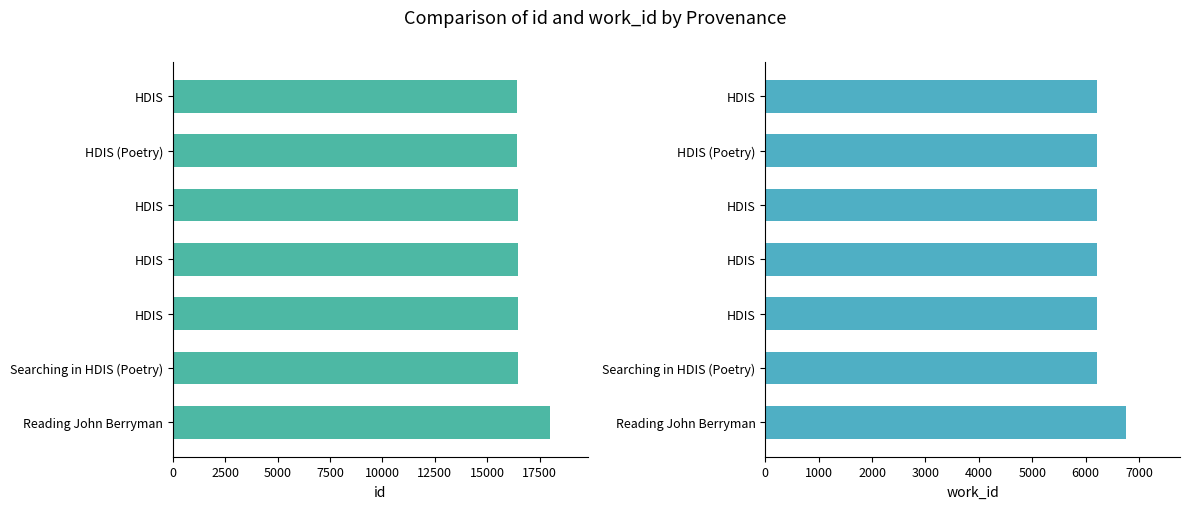

Rank the series by their average value, from lowest to highest.

work_id, id